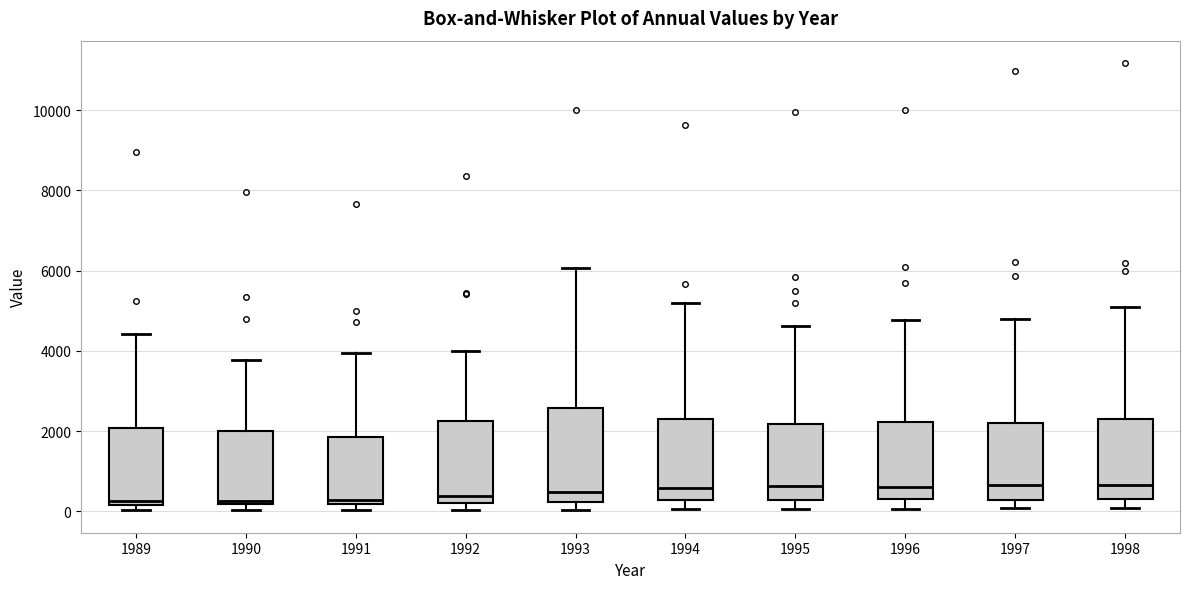

Comparing the boxes themselves (not the whiskers), which one is the tallest?

1993